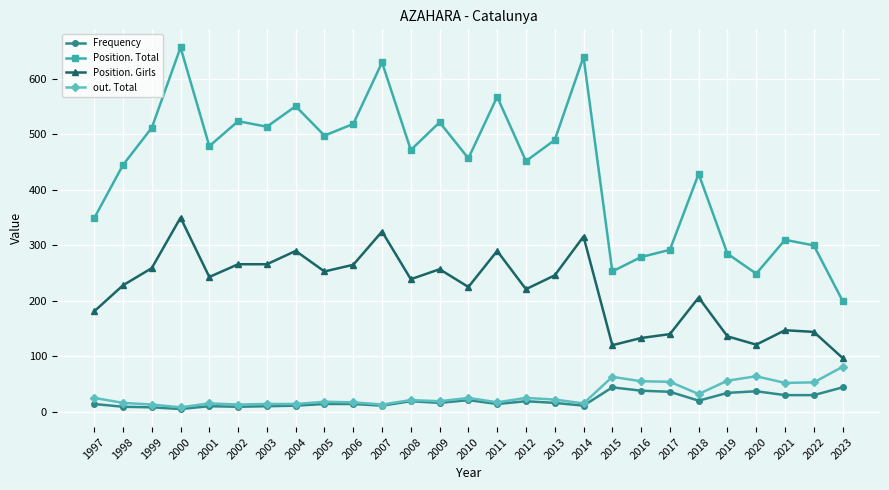

True or false: Frequency and Position. Total intersect in this chart.

False